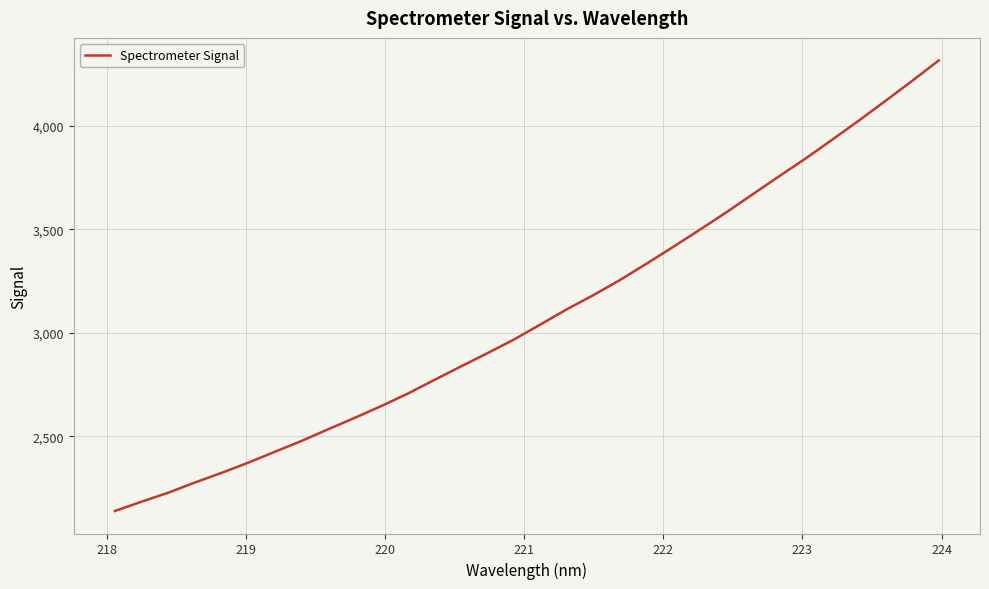

Reading right to left, transcribe all the data shown in this chart.

4316.7	4218.3	4121.9	4026.9	3934.9	3844.0	3757.8	3670.4	3582.6	3498.1	3415.4	3334.6	3255.4	3182.5	3113.9	3040.1	2967.0	2901.0	2836.6	2771.3	2705.2	2644.9	2587.8	2532.4	2476.3	2424.0	2371.4	2322.3	2275.7	2226.6	2183.2	2138.3